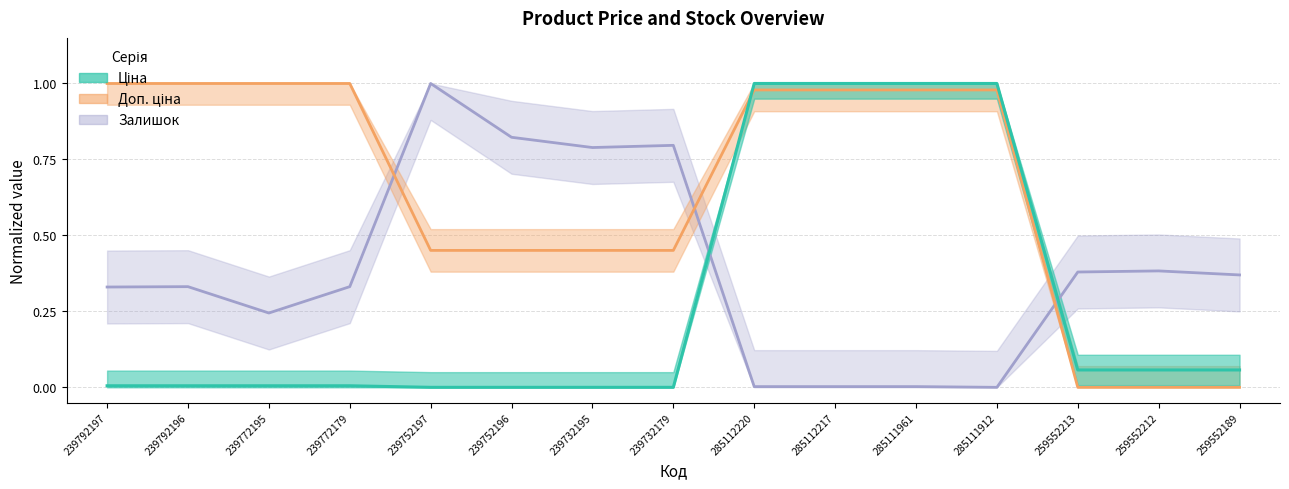

After their last crossing, which series has the higher values: Залишок or Доп. ціна?

Залишок